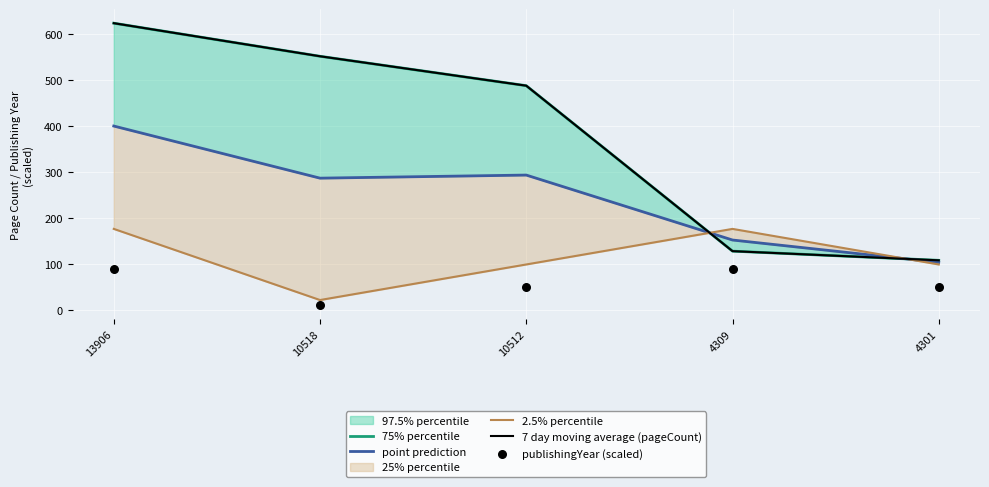

Is the value of publishingYear (scaled) at 4309 greater than the value of point prediction at 13906?

No